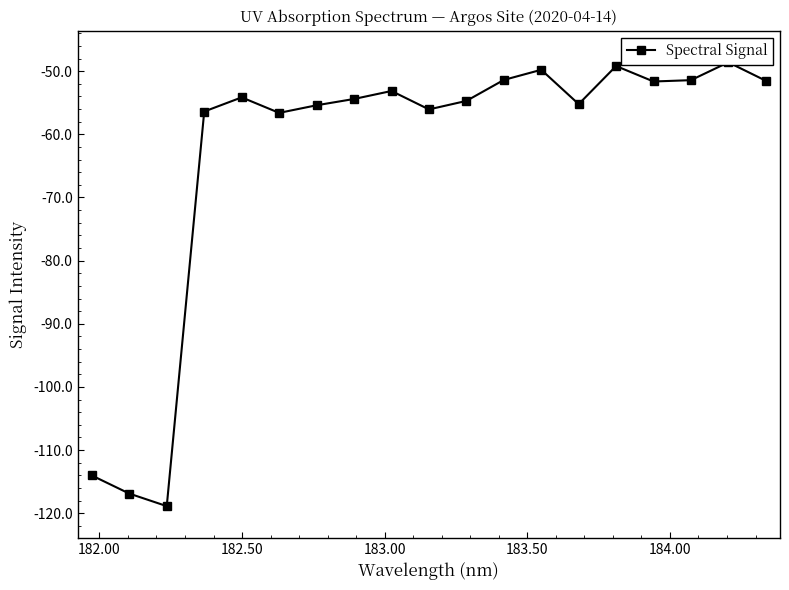

What is the average value?

-63.1